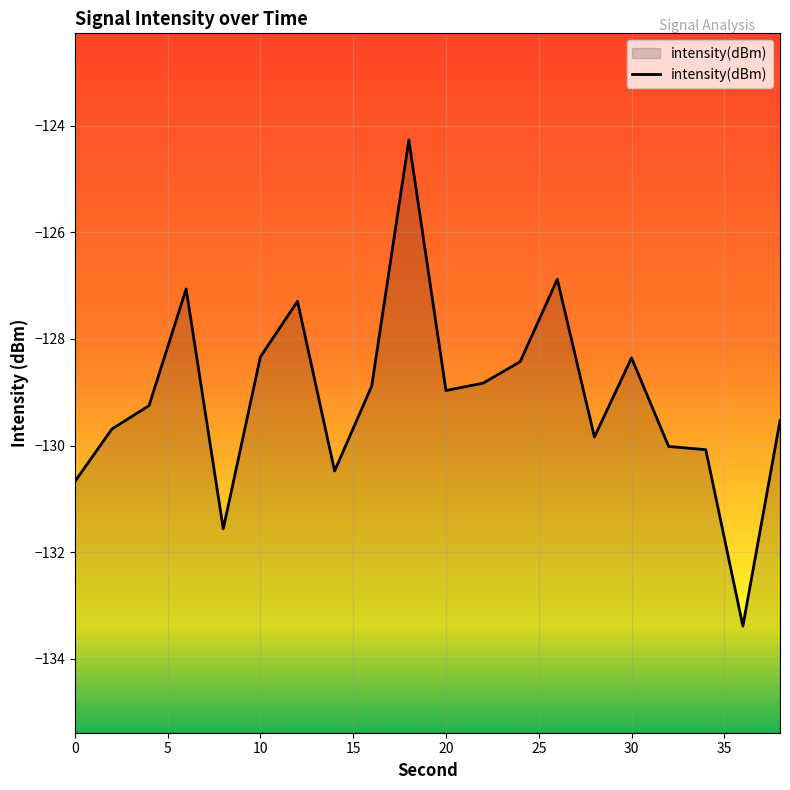

How many series are shown in this chart?

1